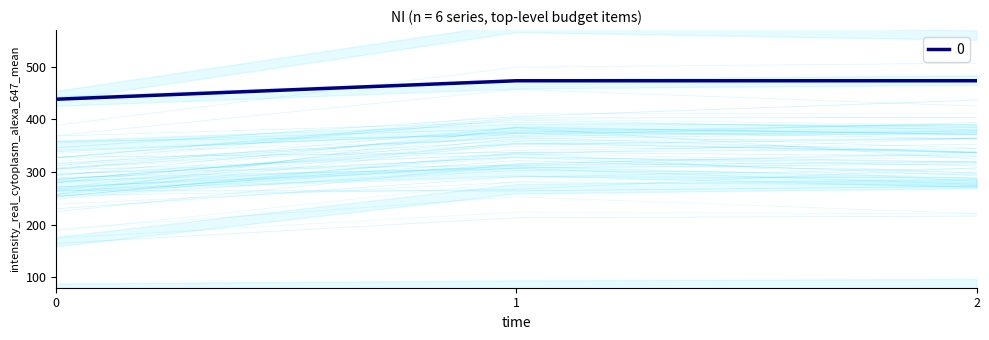

The value of 0 at 2 is 473.6. True or false?

True